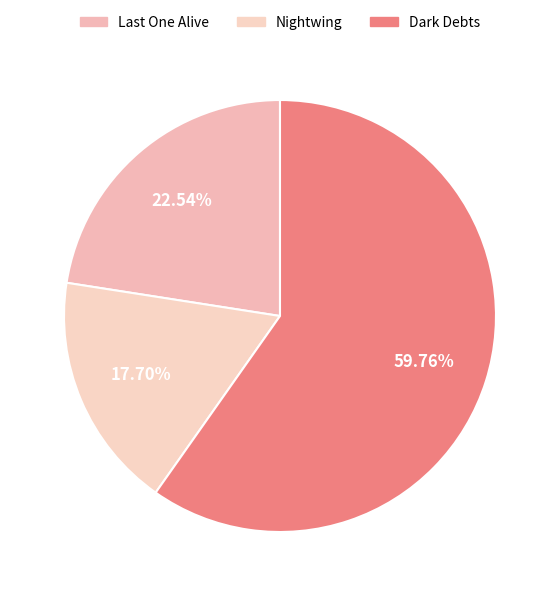

Is there any slice that represents more than half of the pie?

Yes